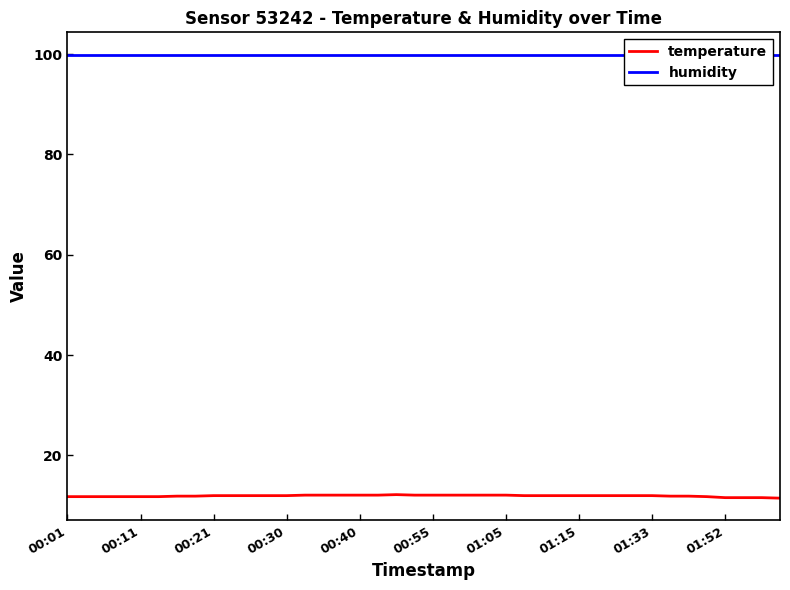

At 27, list the series in order from largest to smallest.

humidity, temperature